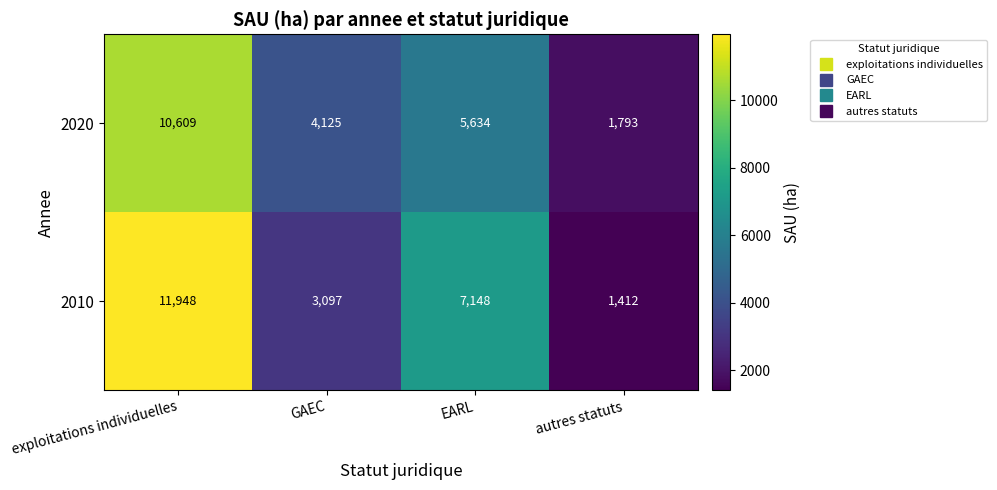

How many distinct data groups are displayed?

2